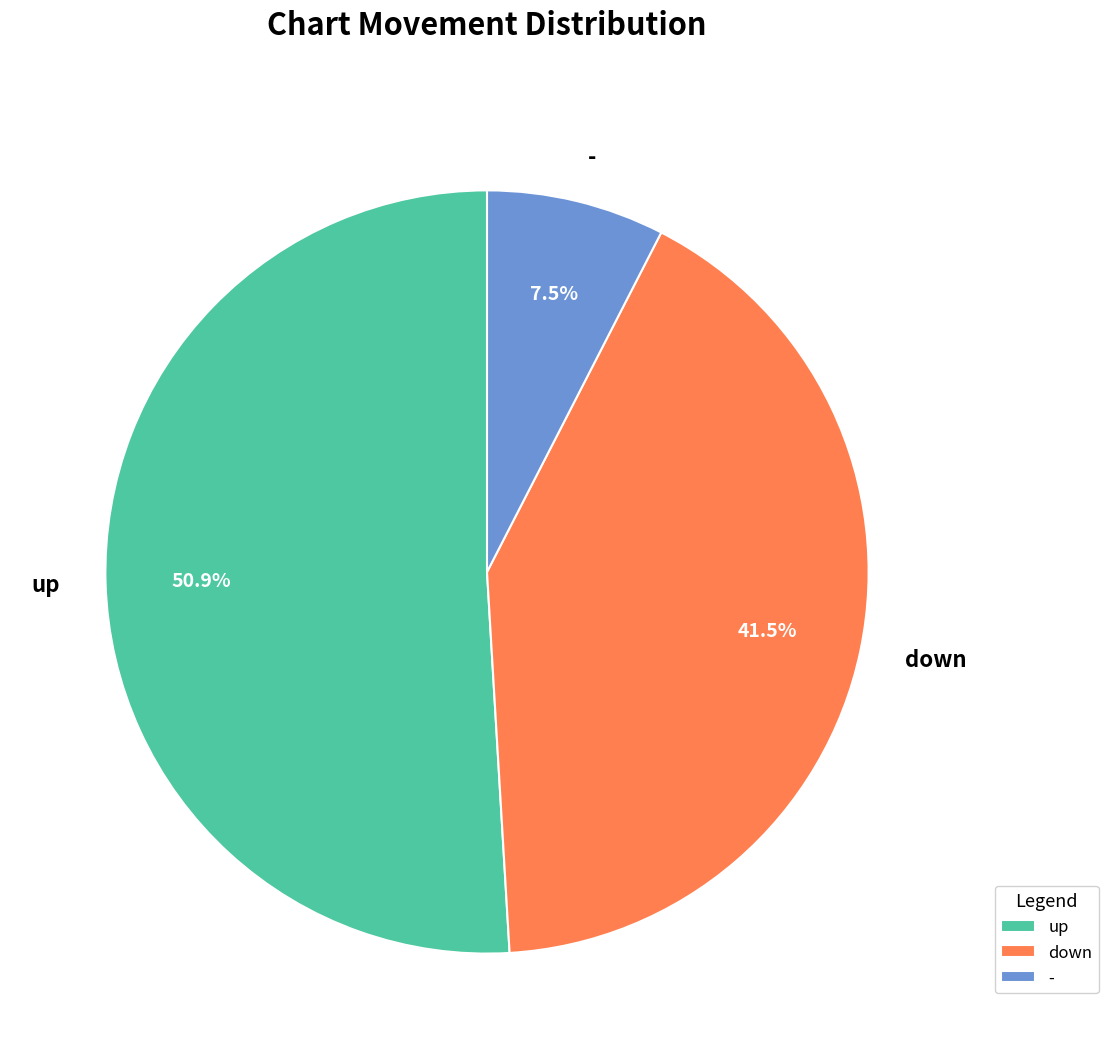

How many segments does this pie chart have?

3